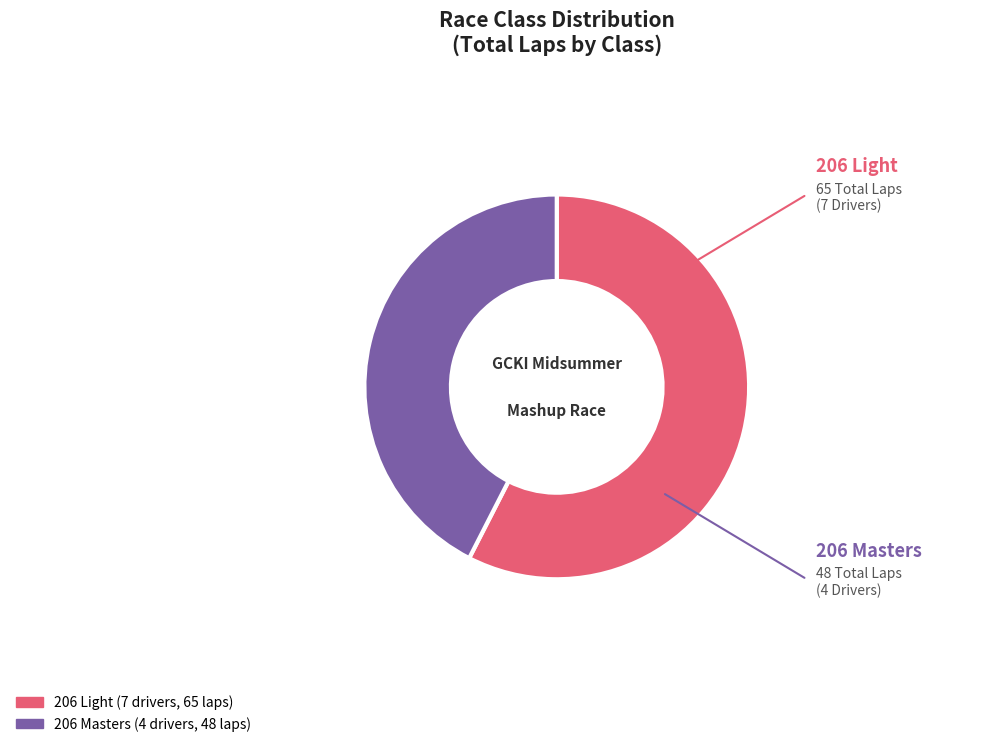

Which slice is the smallest?

206 Masters